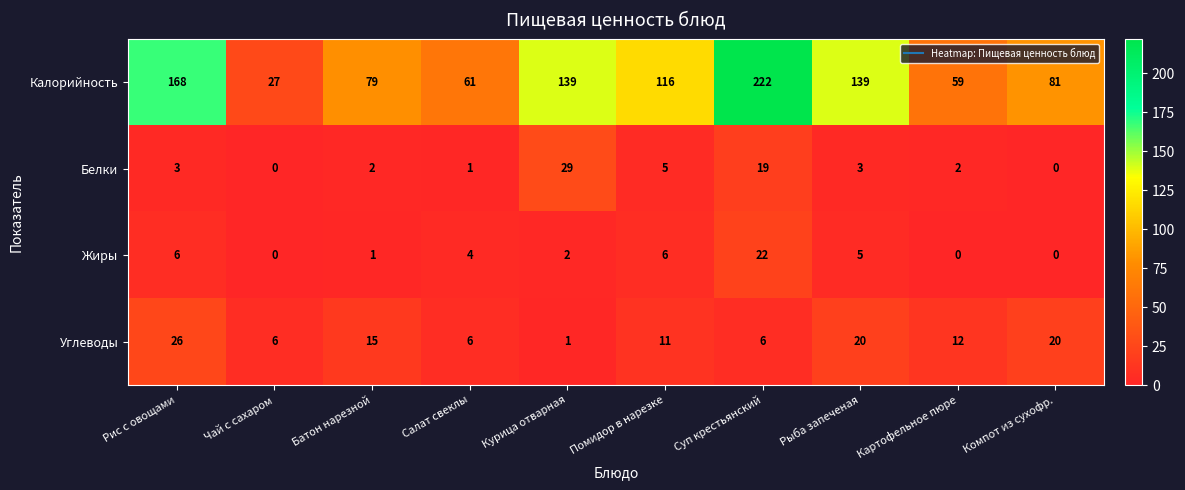

The value of Калорийность at Рыба запеченая is 203. True or false?

False